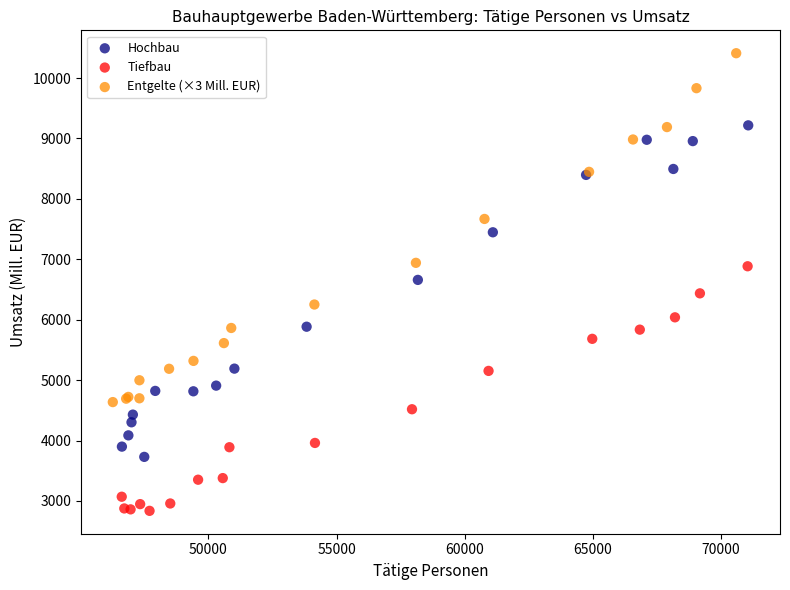

Which series reaches the maximum Y coordinate?

Entgelte (×3 Mill. EUR)